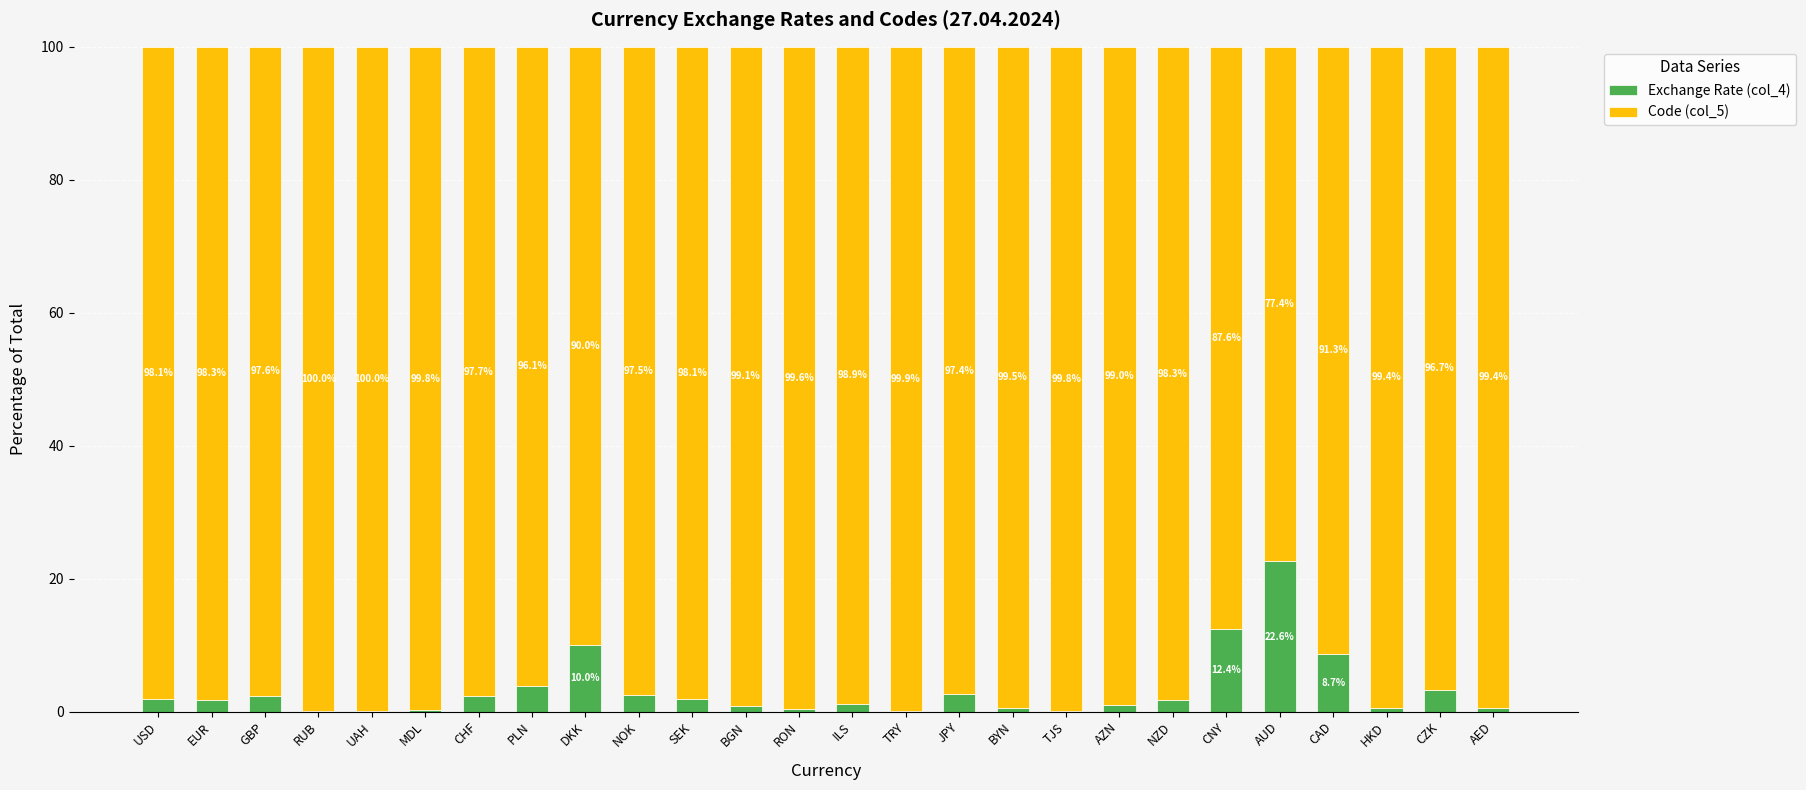

Does the chart contain stacked bars?

Yes